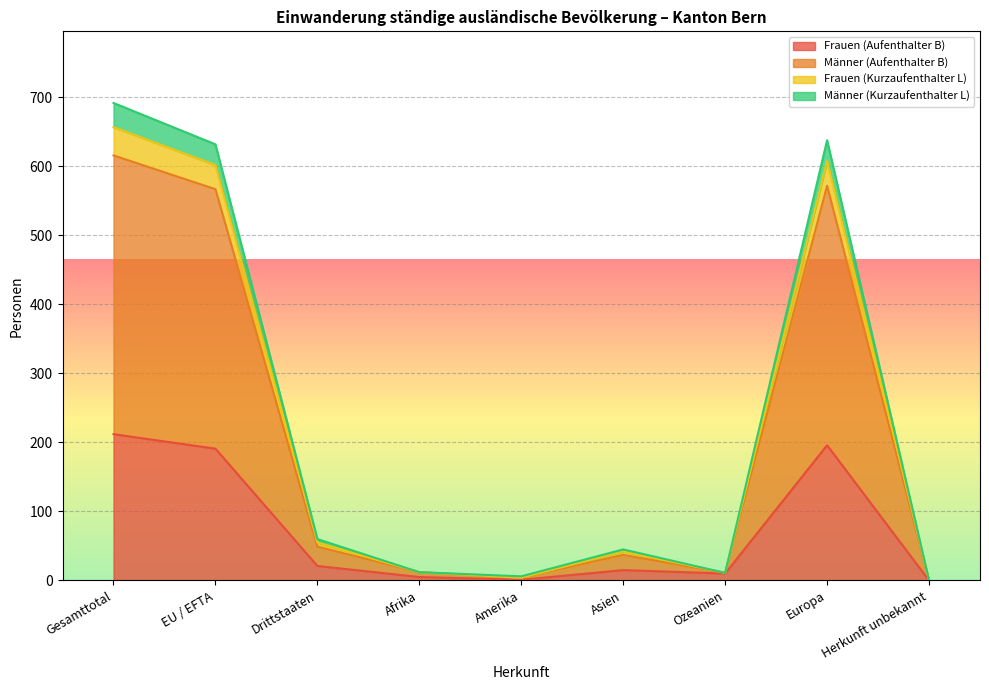

What is the label of the 8th point from the left?

Europa